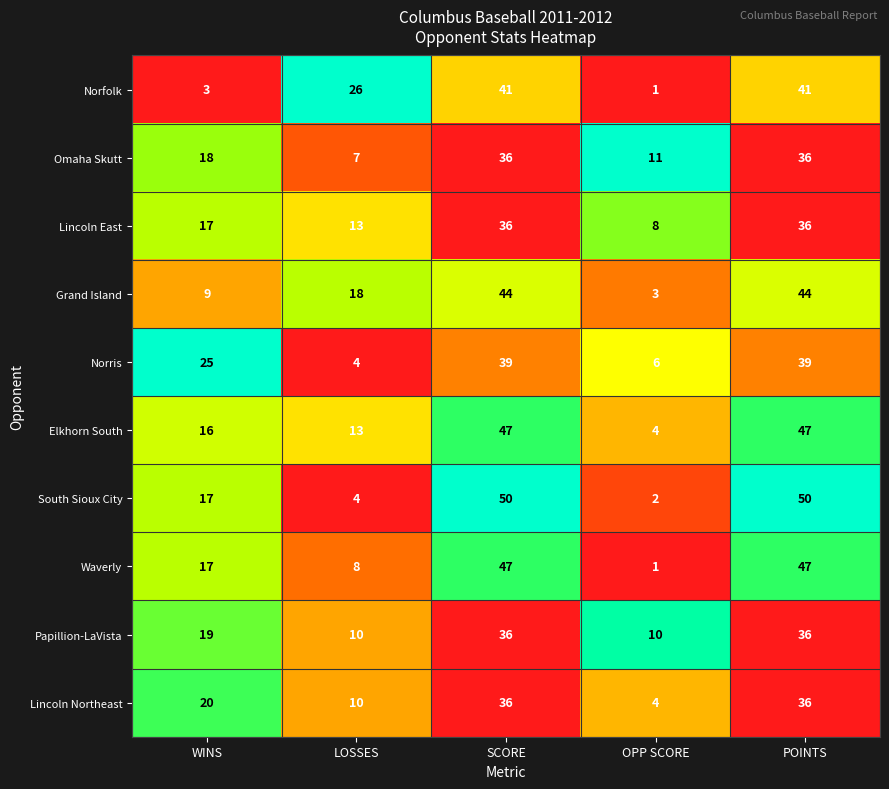

Which series has the widest spread of values?

South Sioux City